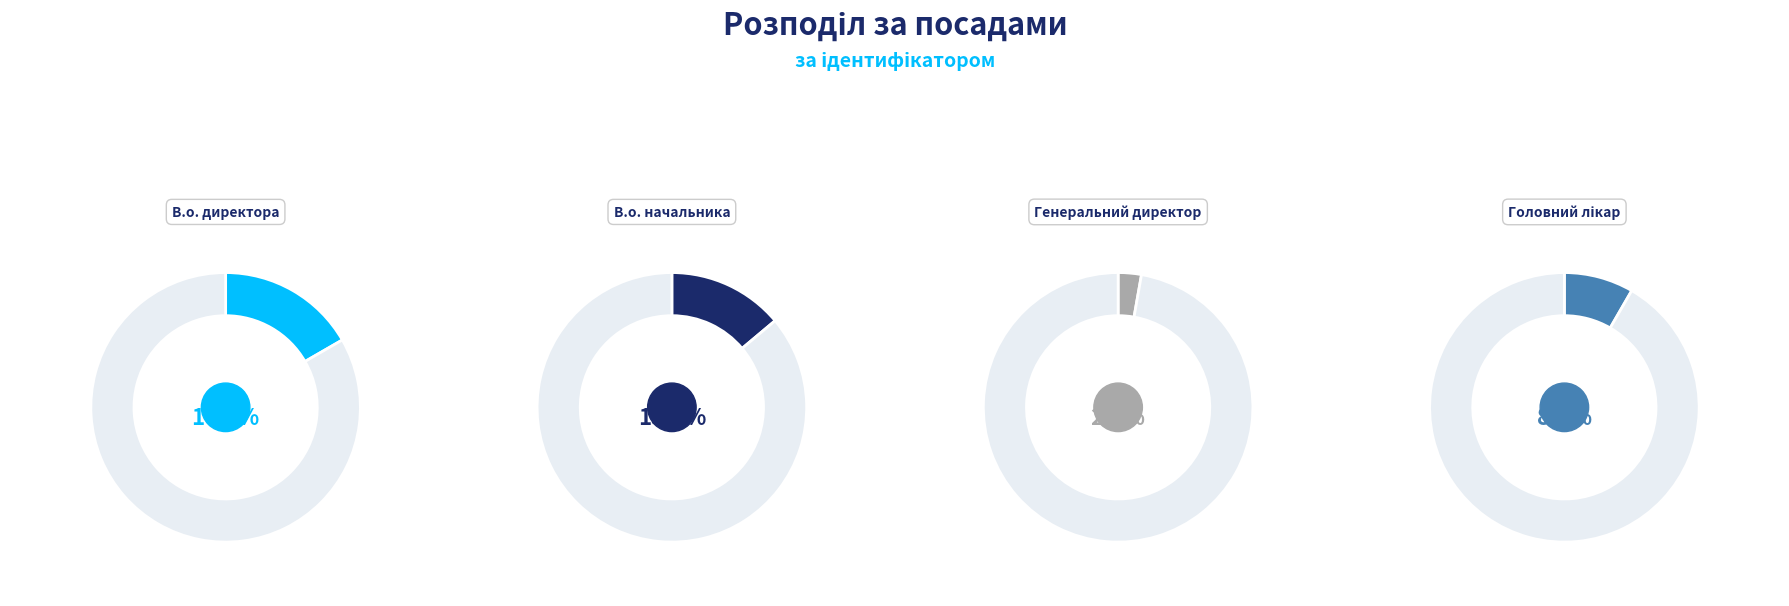

What percentage is the Генеральний директор slice, to the nearest percent?

3%